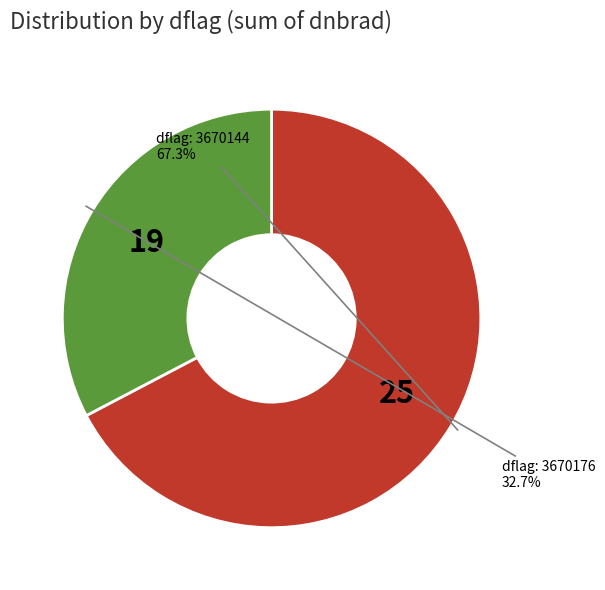

Does any single category account for the majority?

Yes